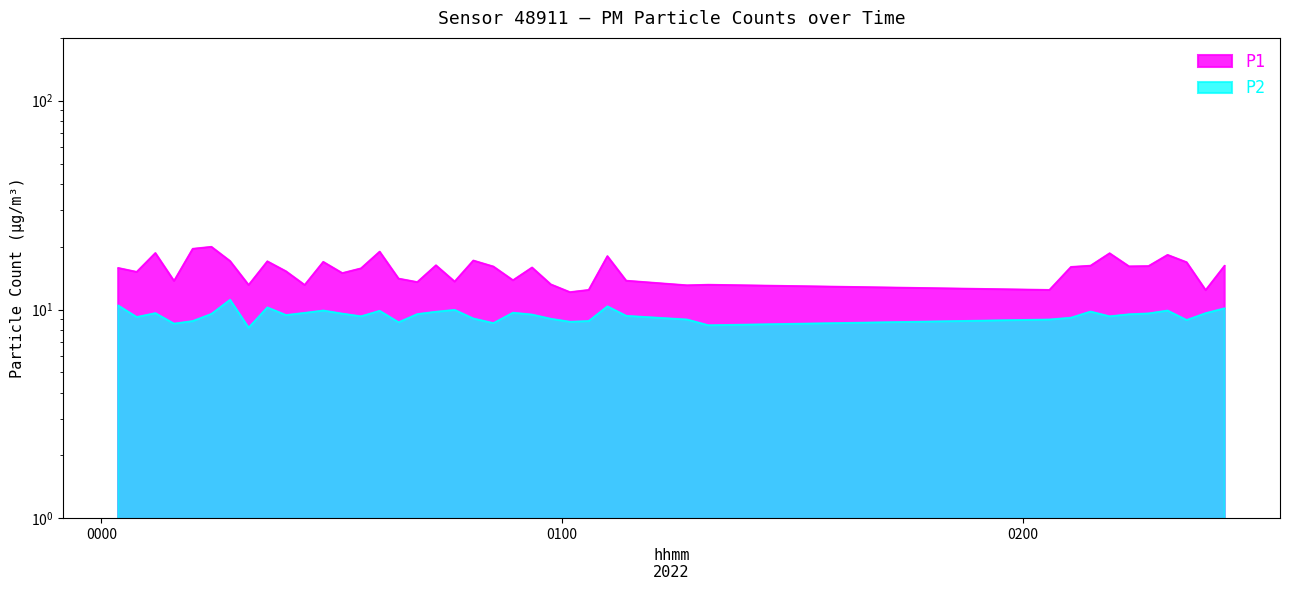

Does the chart display data point markers on the line(s)?

No